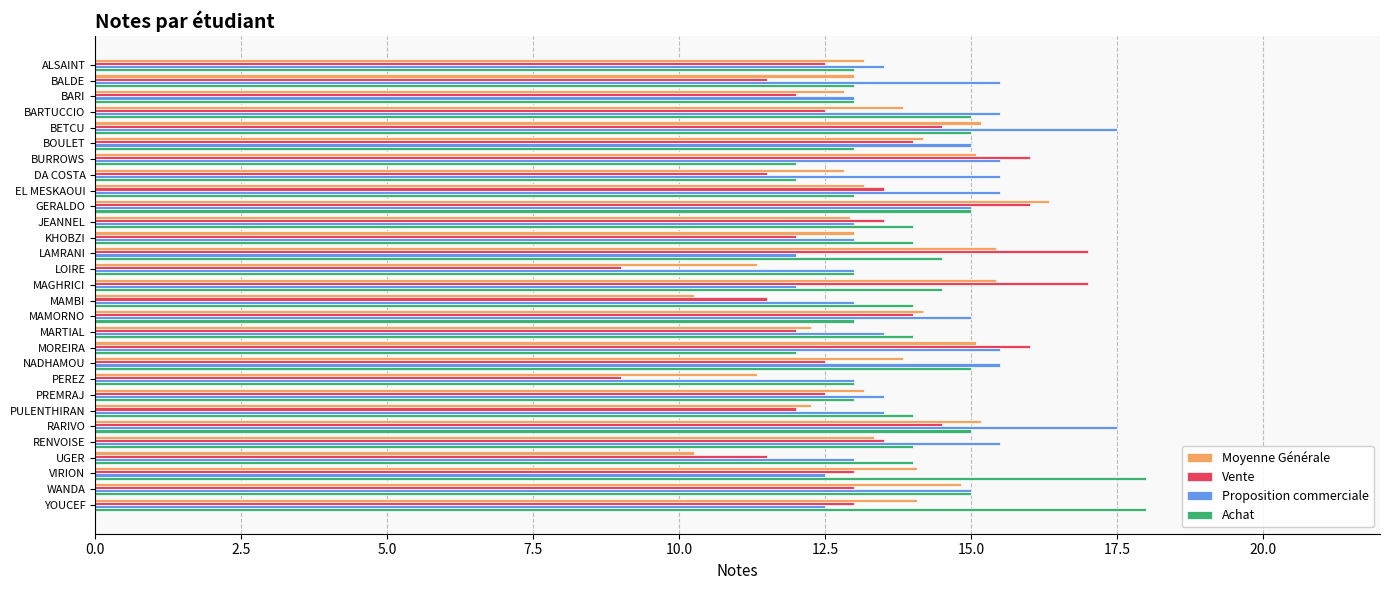

What is the difference between the highest and lowest values at ALSAINT?

1.0